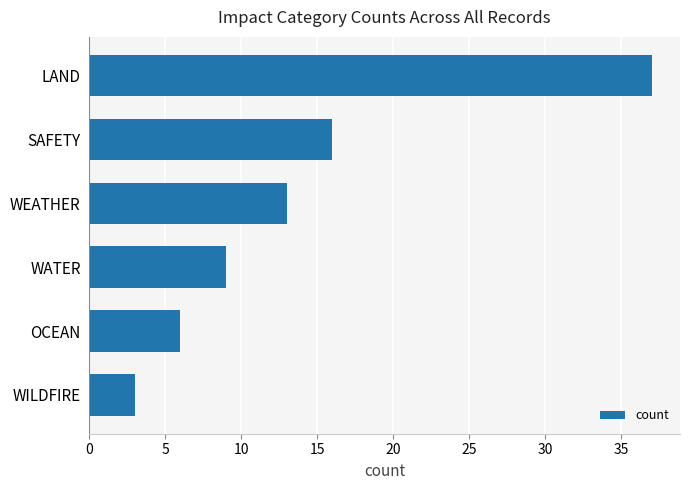

Reading bottom to top, what are all the values shown in this chart?

WILDFIRE=3	OCEAN=6	WATER=9	WEATHER=13	SAFETY=16	LAND=37